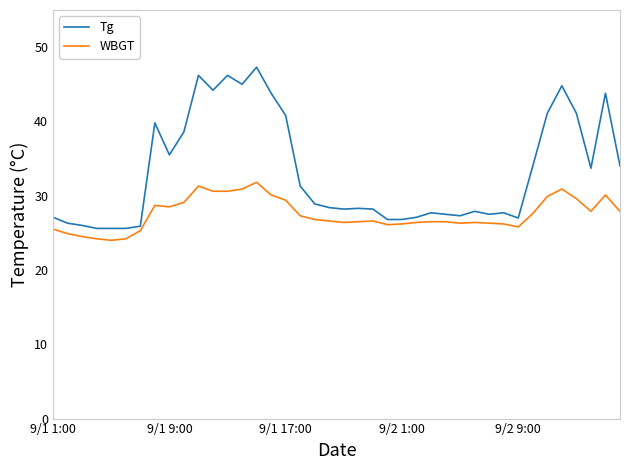

List the series in order of their peak value, highest first.

Tg, WBGT